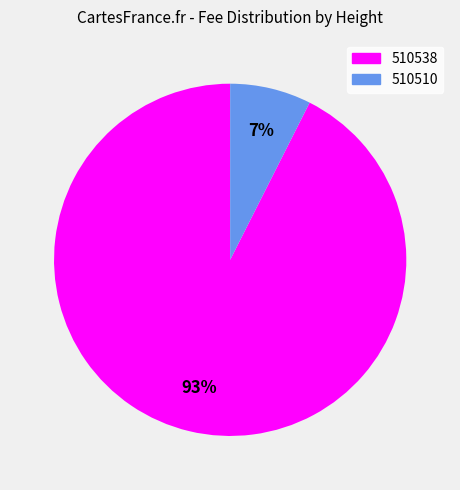

What is the smallest slice in the pie chart?

510510